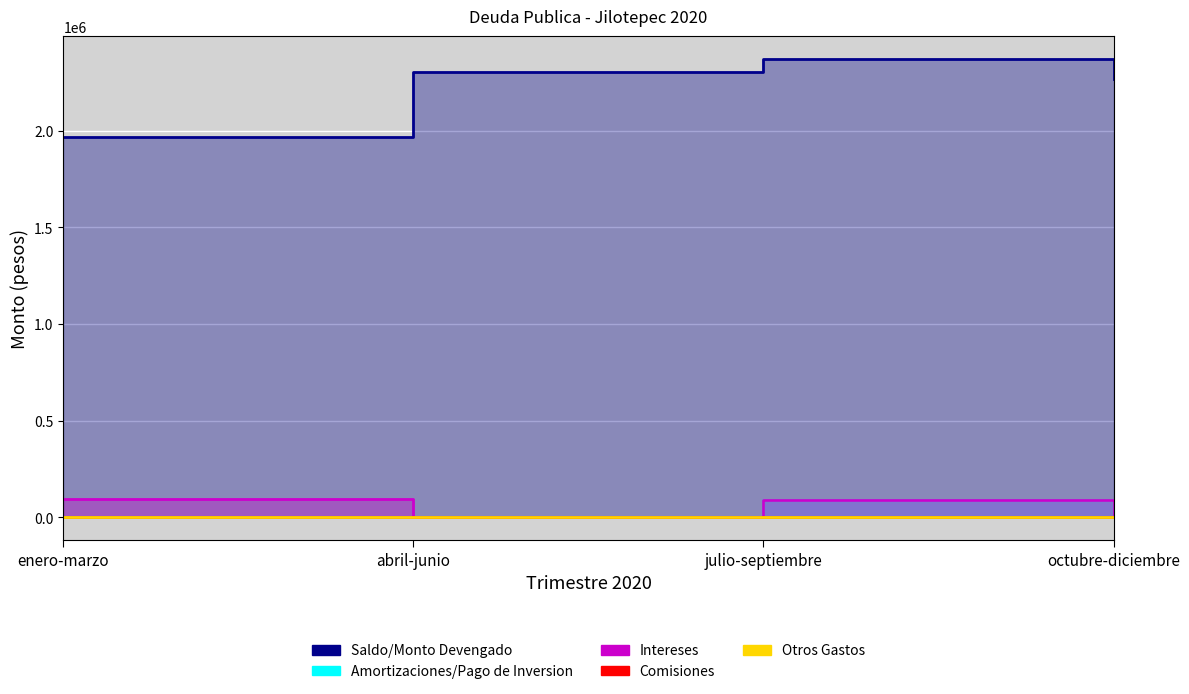

Reading left to right, transcribe all the data shown in this chart.

Saldo/Monto Devengado: enero-marzo=1968261.8	abril-junio=2304667.6	julio-septiembre=2370981.6	octubre-diciembre=2266416.9
Amortizaciones/Pago de Inversion: enero-marzo=0.0	abril-junio=0.0	julio-septiembre=87790.1	octubre-diciembre=0.0
Intereses: enero-marzo=93091.6	abril-junio=0.0	julio-septiembre=91227.9	octubre-diciembre=0.0
Otros Gastos: enero-marzo=3881.0	abril-junio=0.0	julio-septiembre=3061.2	octubre-diciembre=0.0